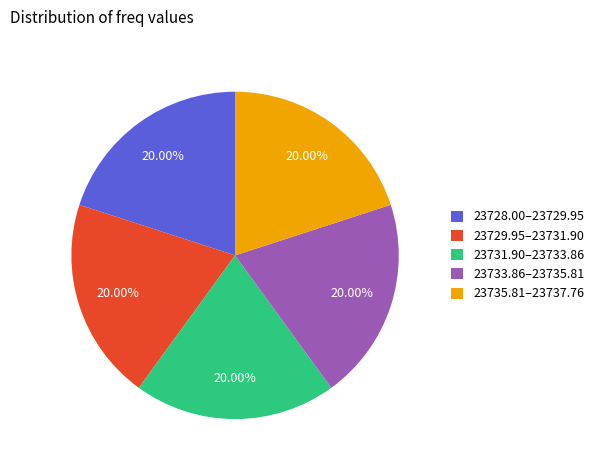

Is the sum of 23733.86–23735.81 and 23729.95–23731.90 greater than half?

No